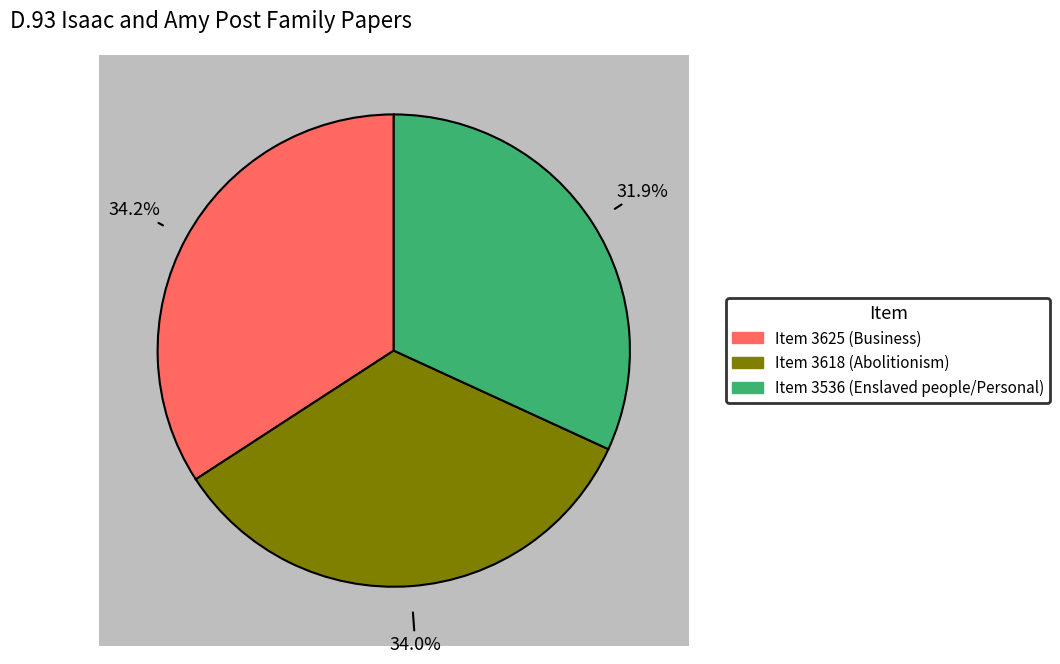

Which category has the smallest portion of the pie?

Item 3536 (Enslaved people/Personal)